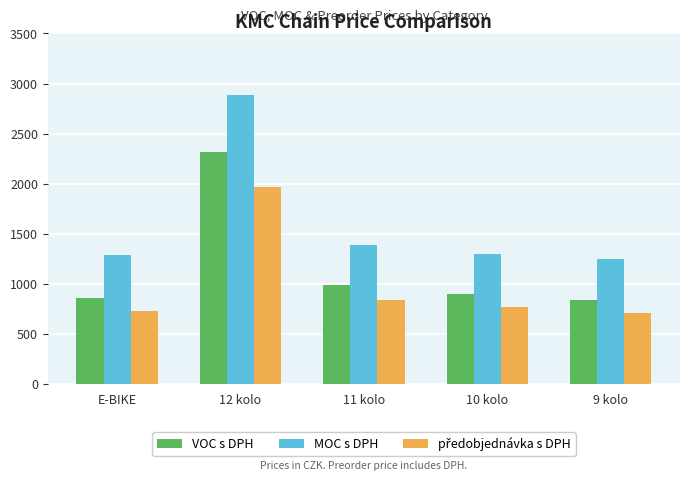

Where does the MOC s DPH series first go above 1299?

12 kolo